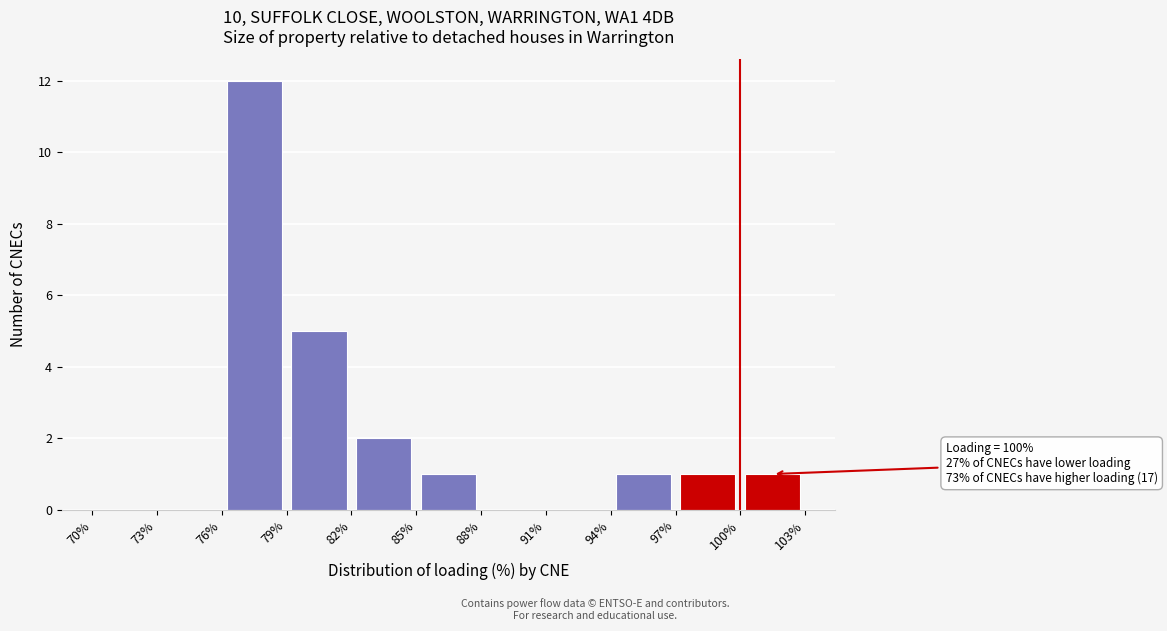

Over which range of the x-axis is the bar tallest?

76% to 79%